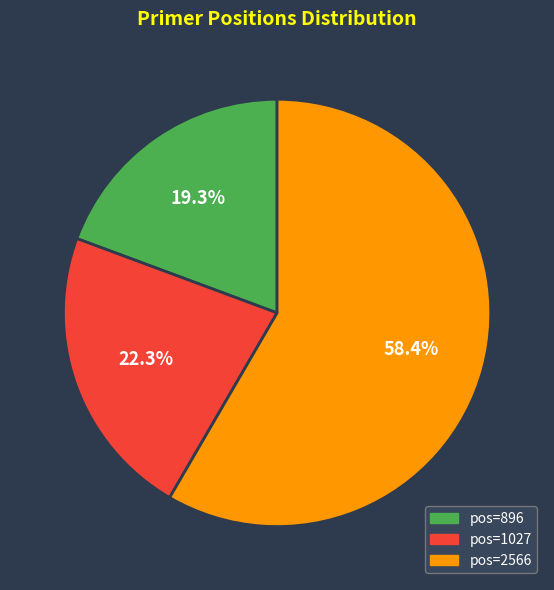

To the nearest percent, what is the average slice percentage?

33%